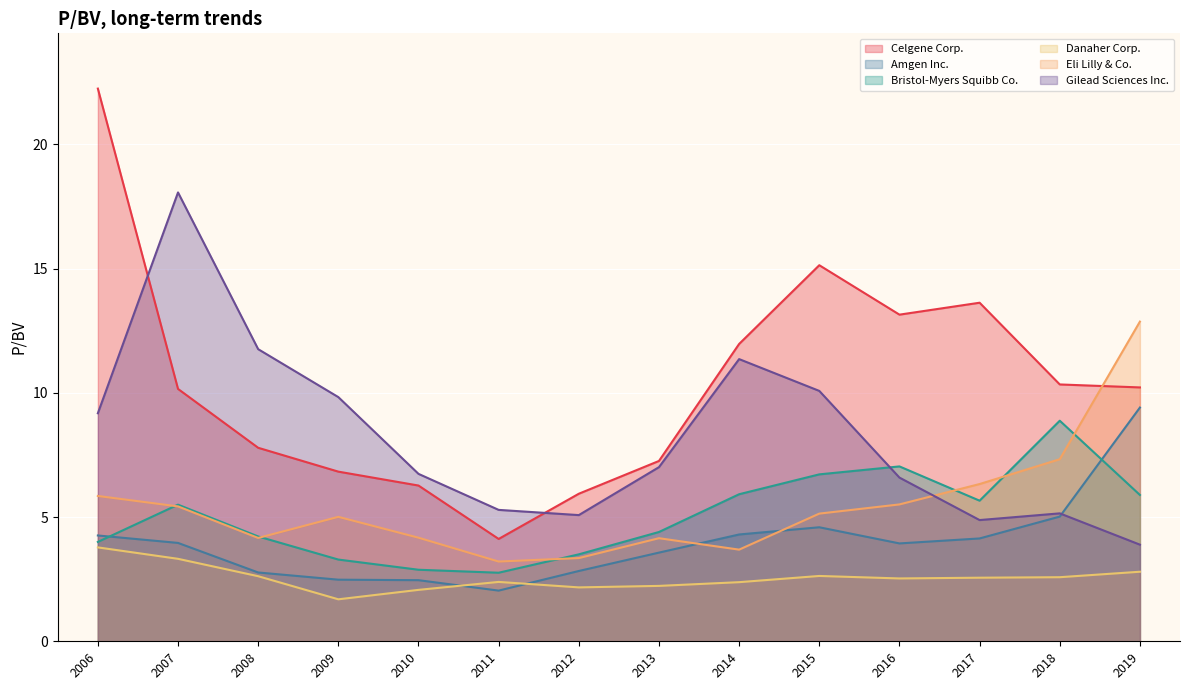

At which label does Eli Lilly & Co. reach its minimum?

2011